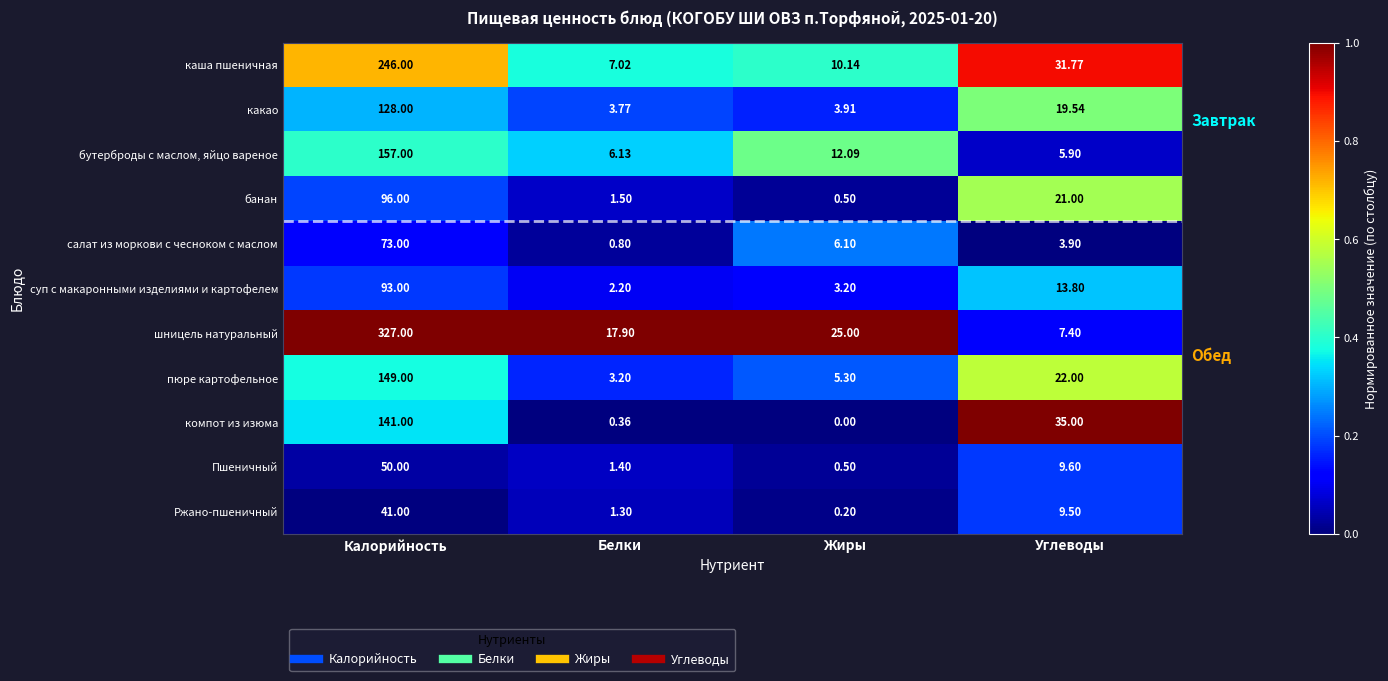

At how many categories does at least one series exceed 0?

4